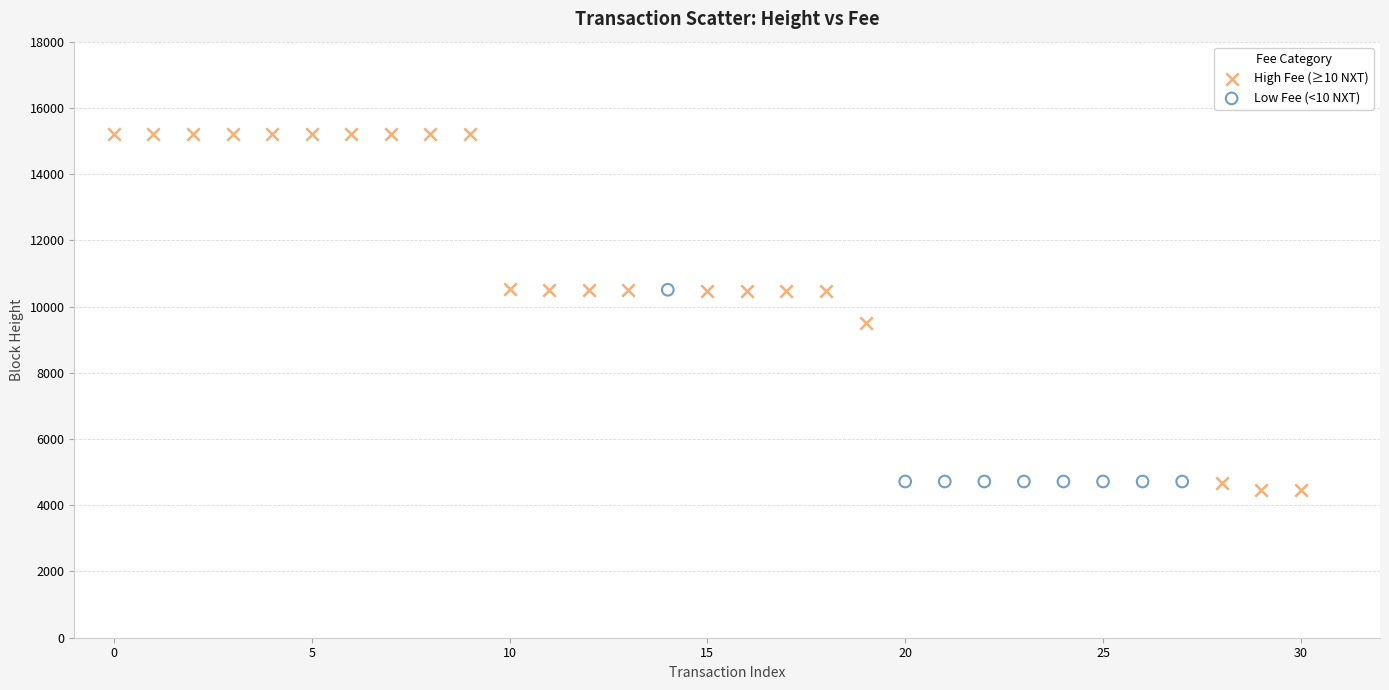

What are all the series names shown in the legend?

High Fee (≥10 NXT), Low Fee (<10 NXT)